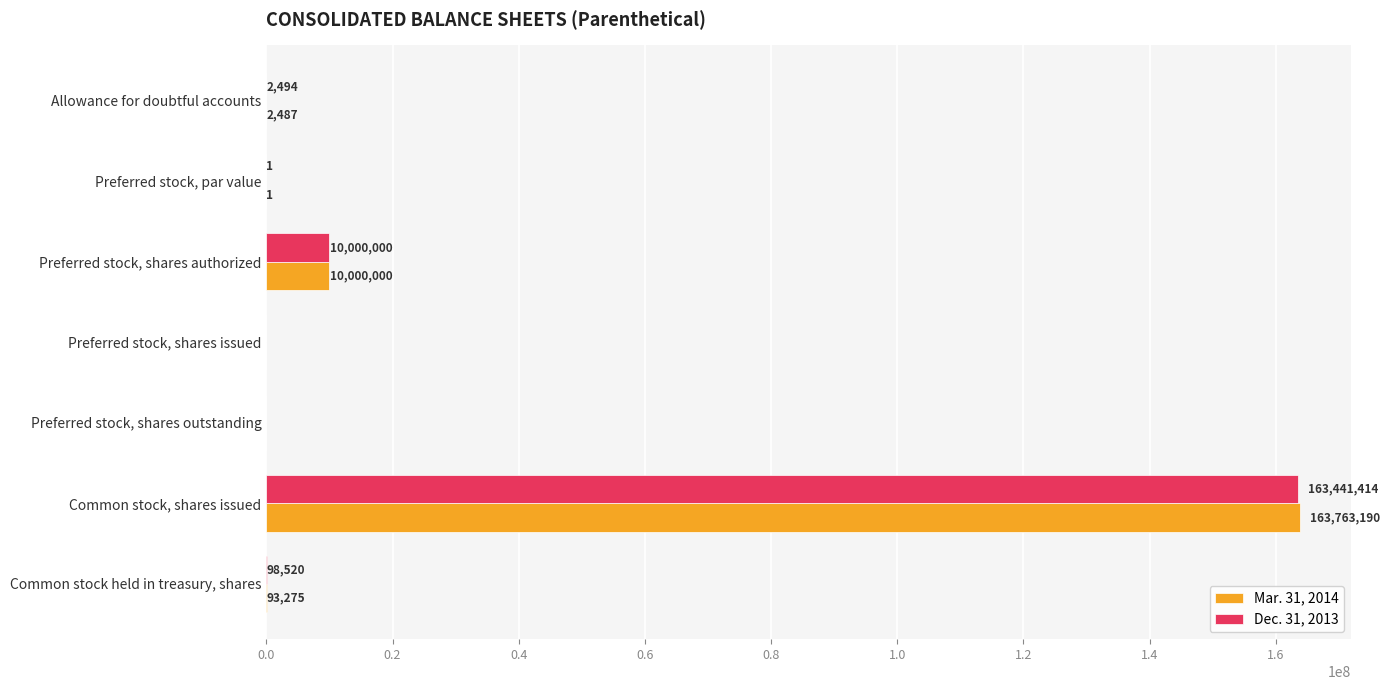

True or false: Dec. 31, 2013 has a value of 10000000 at Preferred stock, shares authorized.

True